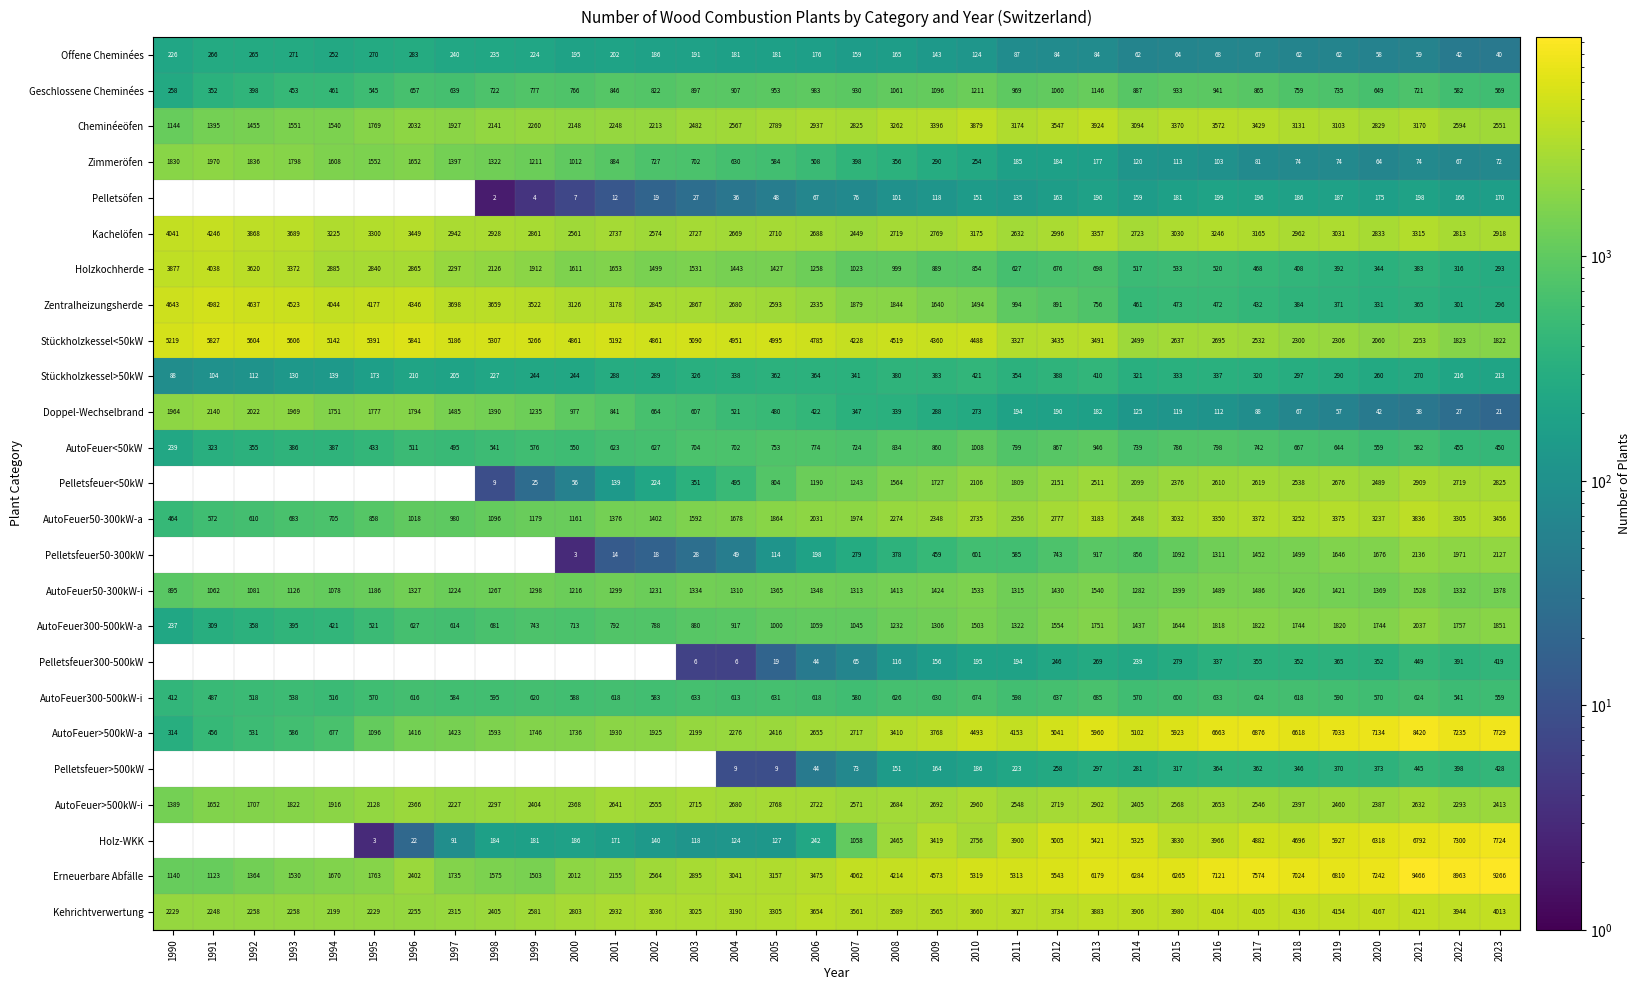

At which label does Geschlossene Cheminées reach its minimum?

1990